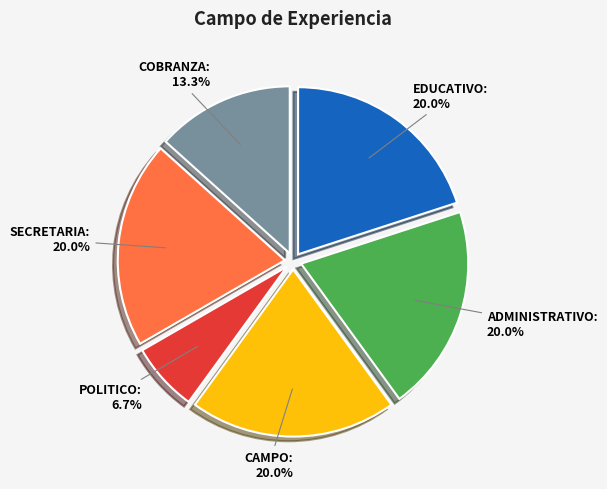

What is the ratio of the value at COBRANZA to the value at POLITICO?

2.0